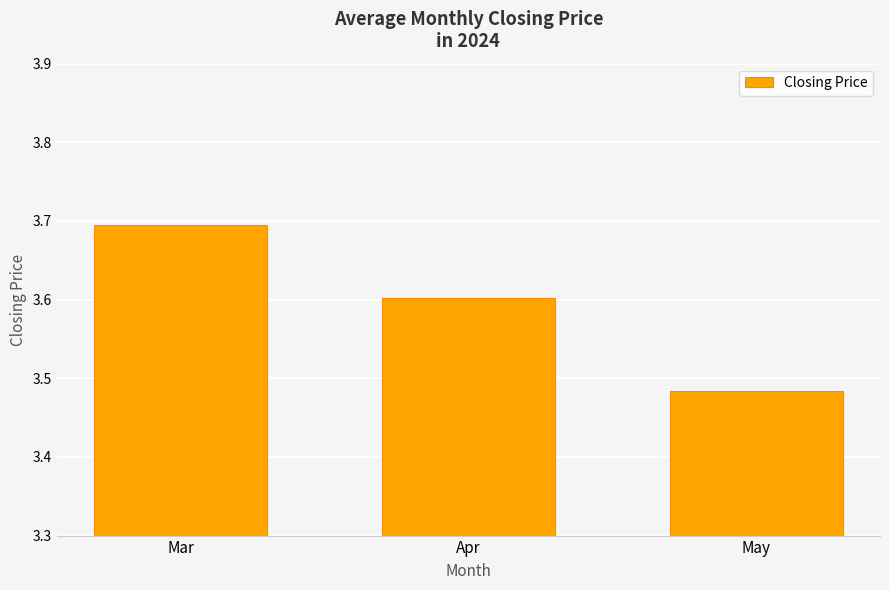

True or false: the data shows 3.7 at Mar.

True